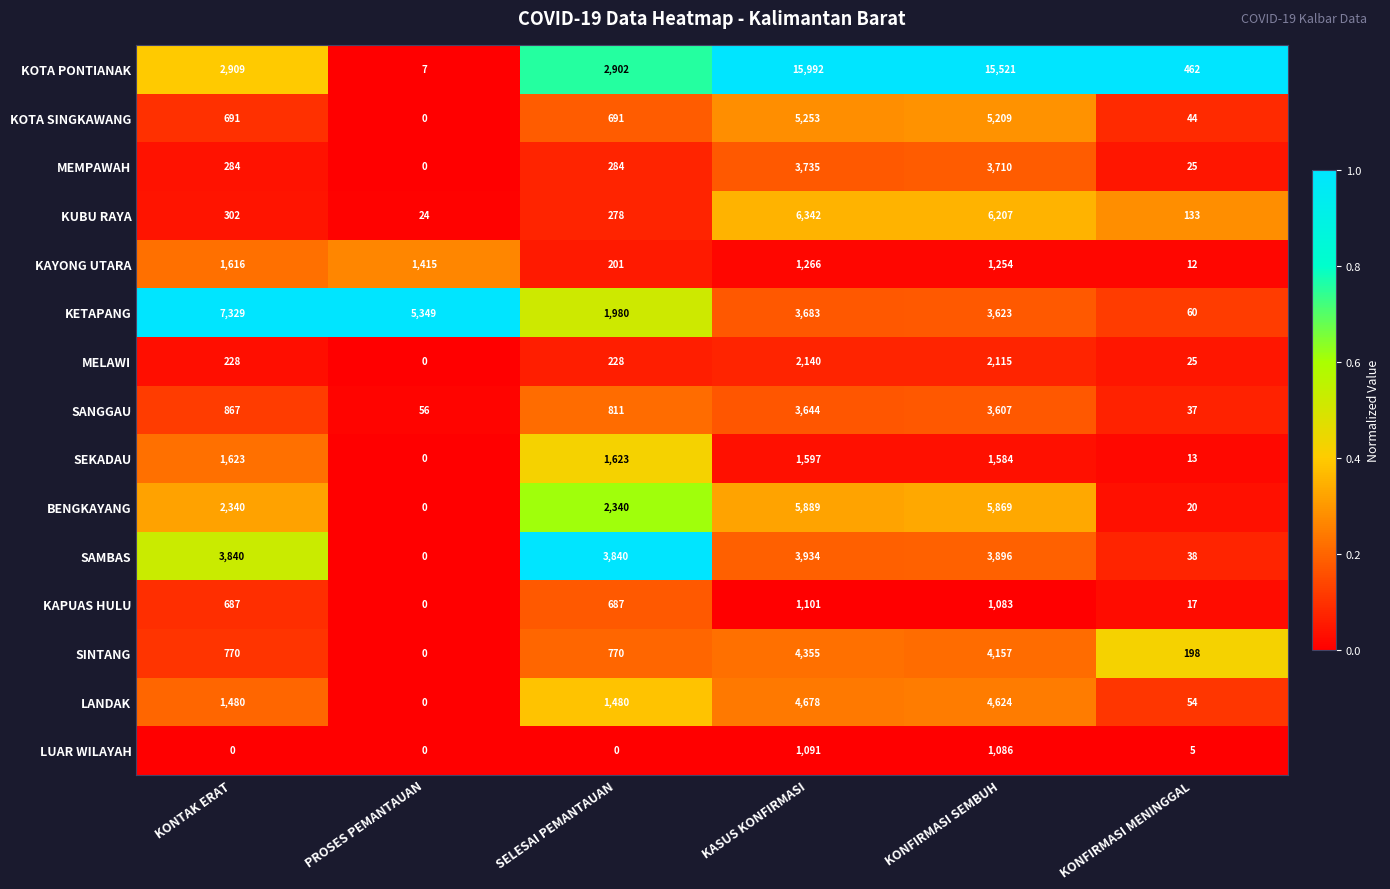

What is the total value across all series at SELESAI PEMANTAUAN?

18115